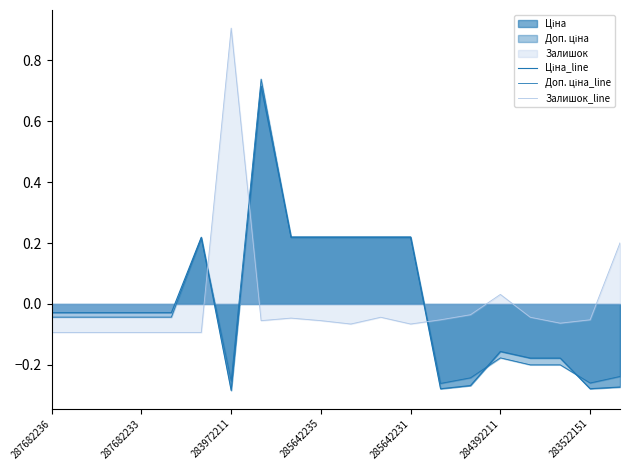

Does the chart have visible grid lines?

No